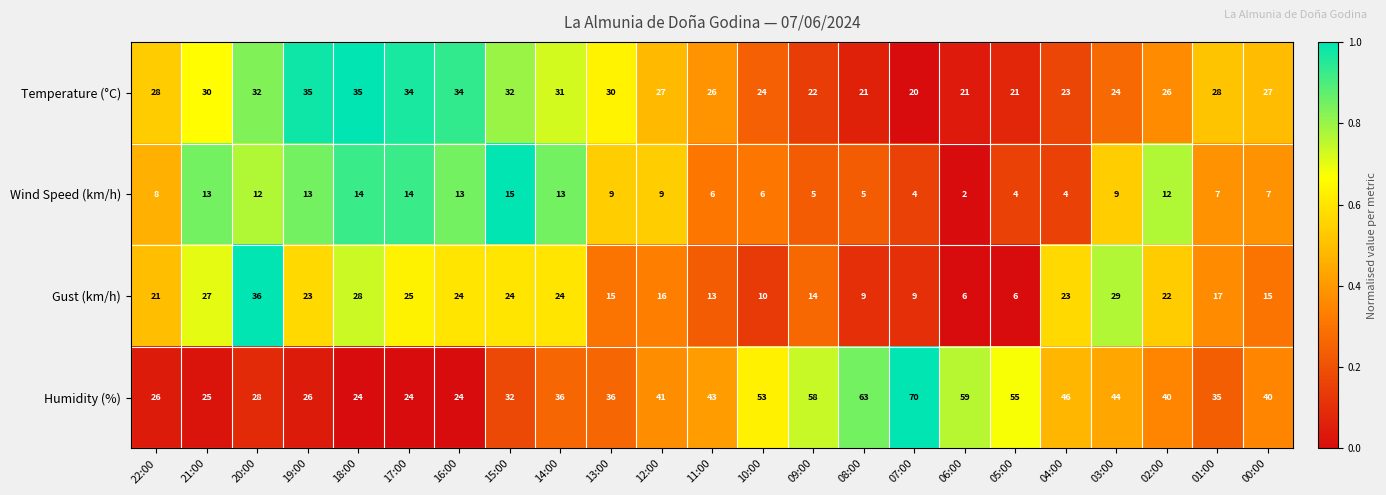

Where is Humidity (%) nearest to the value 47?

04:00